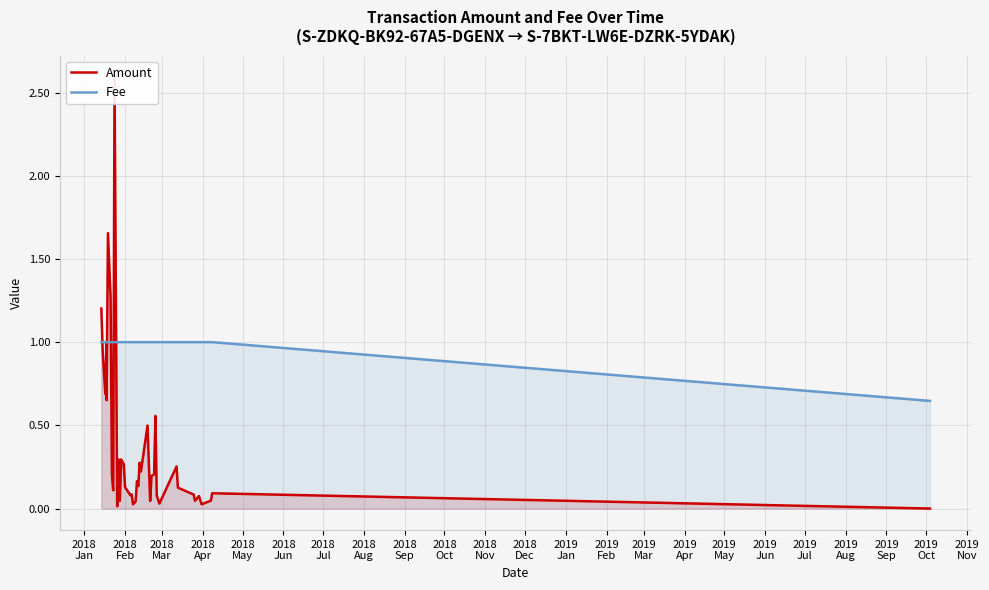

What position from the left is 2019
Mar?

15